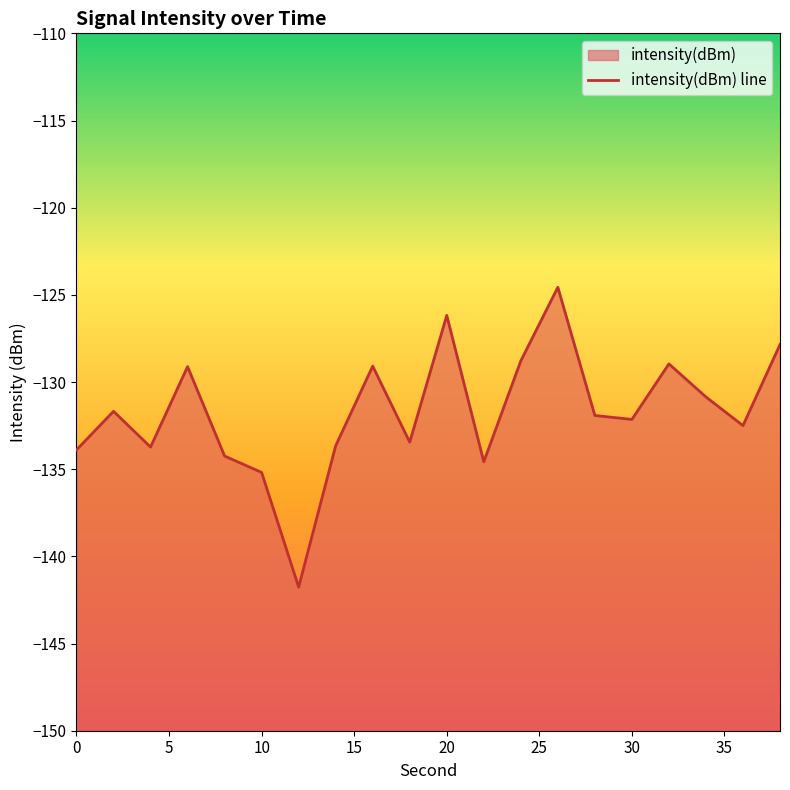

What is the difference between the maximum and second lowest values?

10.6